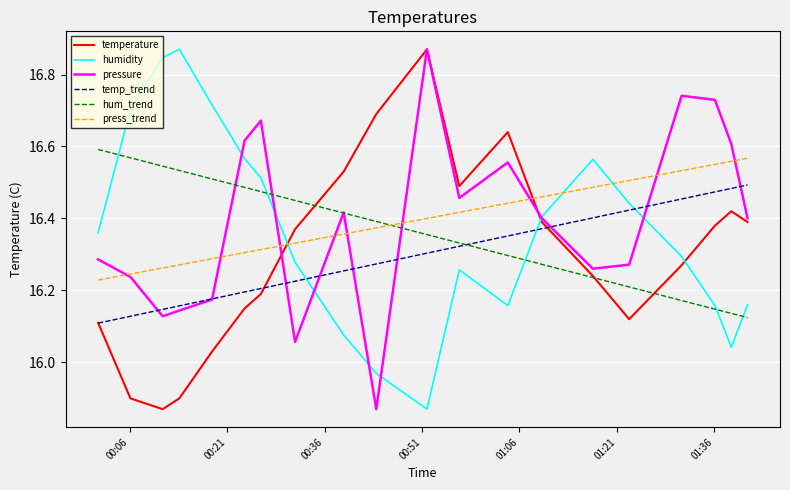

True or false: temperature and press_trend intersect in this chart.

True